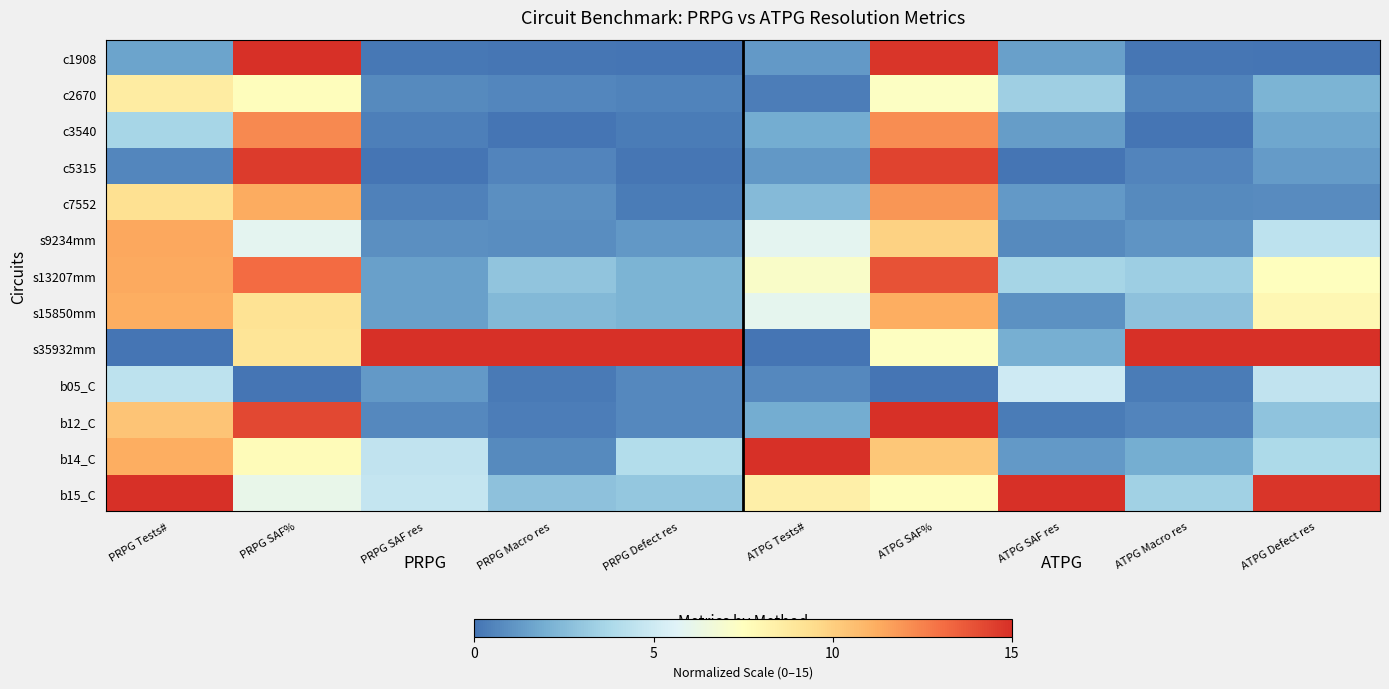

Reading left to right, list all the values displayed in this chart.

c1908: PRPG Tests#=1.6	PRPG SAF%=15.0	PRPG SAF res=0.2	PRPG Macro res=0.1	PRPG Defect res=0.0	ATPG Tests#=1.2	ATPG SAF%=14.8	ATPG SAF res=1.5	ATPG Macro res=0.1	ATPG Defect res=0.0
c2670: PRPG Tests#=8.7	PRPG SAF%=7.6	PRPG SAF res=0.7	PRPG Macro res=0.6	PRPG Defect res=0.5	ATPG Tests#=0.3	ATPG SAF%=7.4	ATPG SAF res=3.4	ATPG Macro res=0.5	ATPG Defect res=2.2
c3540: PRPG Tests#=3.6	PRPG SAF%=12.3	PRPG SAF res=0.4	PRPG Macro res=0.0	PRPG Defect res=0.3	ATPG Tests#=1.9	ATPG SAF%=12.1	ATPG SAF res=1.3	ATPG Macro res=0.0	ATPG Defect res=1.7
c5315: PRPG Tests#=0.6	PRPG SAF%=14.6	PRPG SAF res=0.0	PRPG Macro res=0.6	PRPG Defect res=0.1	ATPG Tests#=1.2	ATPG SAF%=14.4	ATPG SAF res=0.0	ATPG Macro res=0.5	ATPG Defect res=1.3
c7552: PRPG Tests#=9.3	PRPG SAF%=11.3	PRPG SAF res=0.4	PRPG Macro res=0.9	PRPG Defect res=0.3	ATPG Tests#=2.5	ATPG SAF%=11.9	ATPG SAF res=1.2	ATPG Macro res=0.8	ATPG Defect res=0.8
s9234mm: PRPG Tests#=11.4	PRPG SAF%=5.9	PRPG SAF res=0.9	PRPG Macro res=0.8	PRPG Defect res=1.2	ATPG Tests#=5.9	ATPG SAF%=9.9	ATPG SAF res=0.7	ATPG Macro res=1.1	ATPG Defect res=4.4
s13207mm: PRPG Tests#=11.3	PRPG SAF%=13.2	PRPG SAF res=1.5	PRPG Macro res=2.9	PRPG Defect res=2.2	ATPG Tests#=7.2	ATPG SAF%=13.9	ATPG SAF res=3.6	ATPG Macro res=3.3	ATPG Defect res=7.5
s15850mm: PRPG Tests#=11.2	PRPG SAF%=9.2	PRPG SAF res=1.5	PRPG Macro res=2.4	PRPG Defect res=2.2	ATPG Tests#=6.0	ATPG SAF%=11.2	ATPG SAF res=1.0	ATPG Macro res=2.8	ATPG Defect res=8.0
s35932mm: PRPG Tests#=0.0	PRPG SAF%=9.1	PRPG SAF res=15.0	PRPG Macro res=15.0	PRPG Defect res=15.0	ATPG Tests#=0.0	ATPG SAF%=7.4	ATPG SAF res=2.0	ATPG Macro res=15.0	ATPG Defect res=15.0
b05_C: PRPG Tests#=4.5	PRPG SAF%=0.0	PRPG SAF res=1.3	PRPG Macro res=0.2	PRPG Defect res=0.7	ATPG Tests#=0.7	ATPG SAF%=0.0	ATPG SAF res=5.0	ATPG Macro res=0.3	ATPG Defect res=4.5
b12_C: PRPG Tests#=10.4	PRPG SAF%=14.2	PRPG SAF res=0.7	PRPG Macro res=0.3	PRPG Defect res=0.7	ATPG Tests#=1.9	ATPG SAF%=15.0	ATPG SAF res=0.3	ATPG Macro res=0.5	ATPG Defect res=2.8
b14_C: PRPG Tests#=11.2	PRPG SAF%=7.7	PRPG SAF res=4.6	PRPG Macro res=0.7	PRPG Defect res=4.1	ATPG Tests#=15.0	ATPG SAF%=10.3	ATPG SAF res=1.2	ATPG Macro res=2.0	ATPG Defect res=3.9
b15_C: PRPG Tests#=15.0	PRPG SAF%=6.1	PRPG SAF res=4.7	PRPG Macro res=2.8	PRPG Defect res=3.0	ATPG Tests#=8.4	ATPG SAF%=7.6	ATPG SAF res=15.0	ATPG Macro res=3.4	ATPG Defect res=14.8